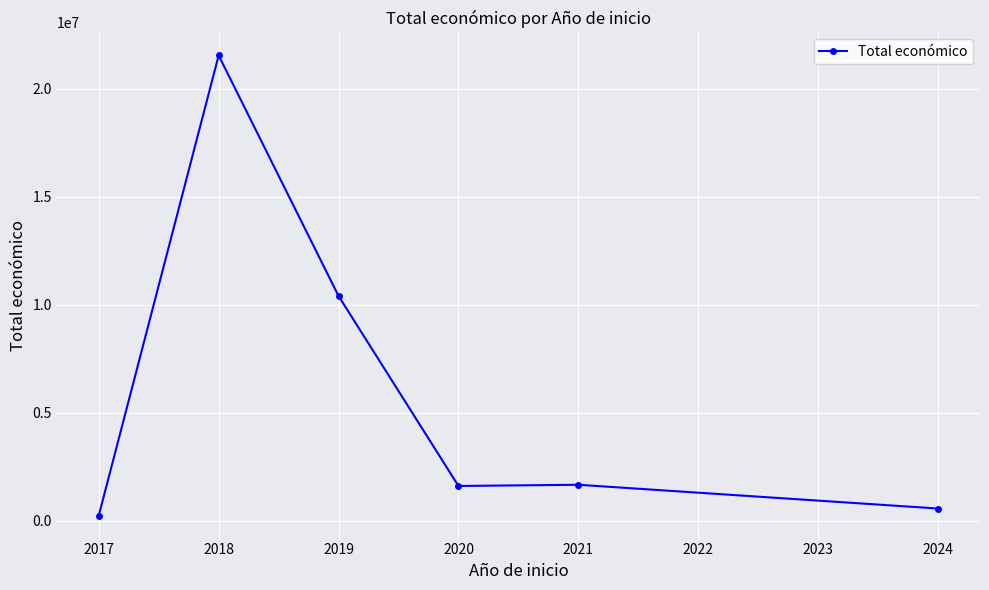

What is the difference between the values at 2019 and 2020?

8791892